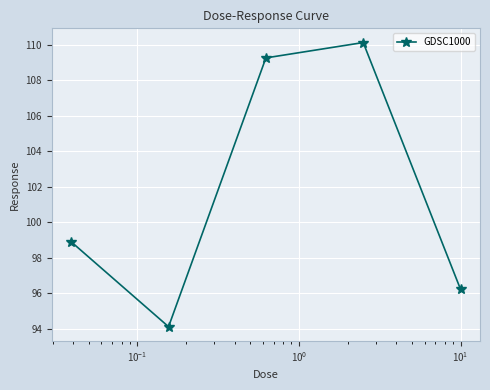

What is the greatest value displayed?

110.1